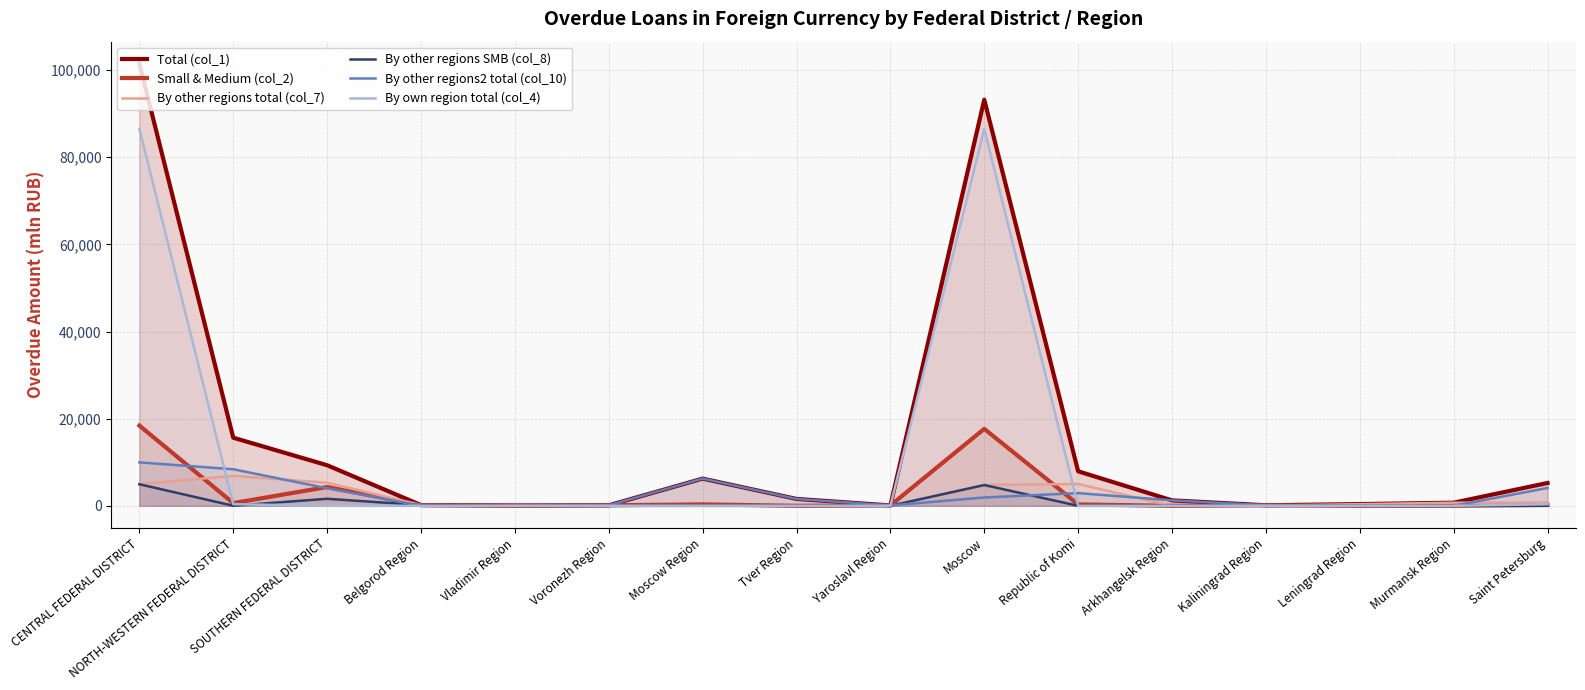

What is the total value across all series at Vladimir Region?

195